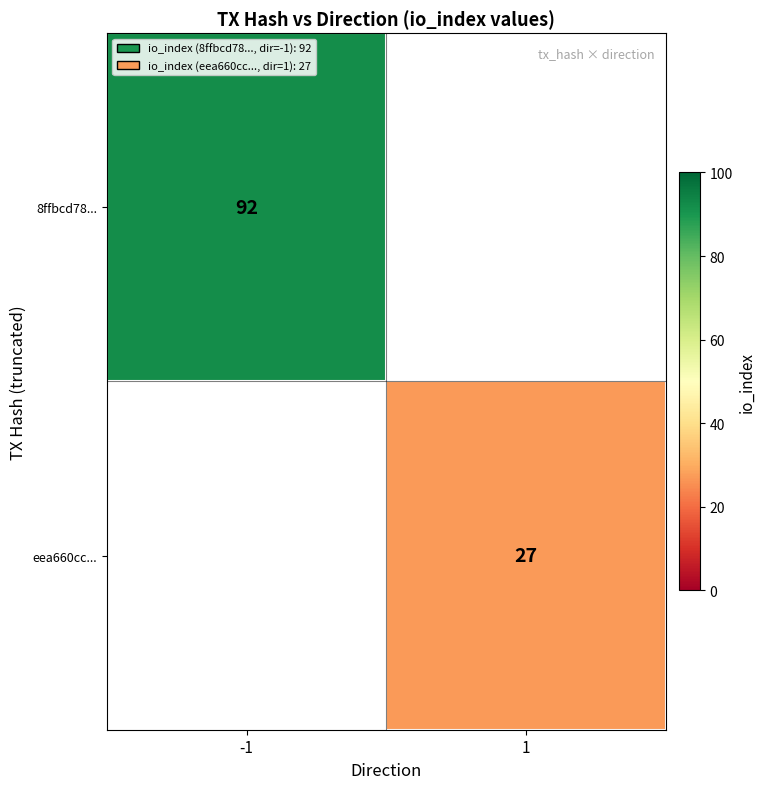

The 8ffbcd78... series shows 56 at -1. True or false?

False